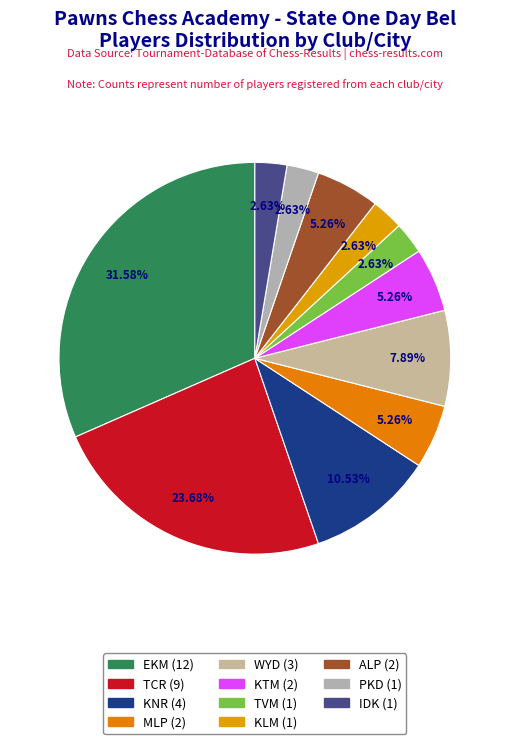

Is there any slice that represents more than half of the pie?

No